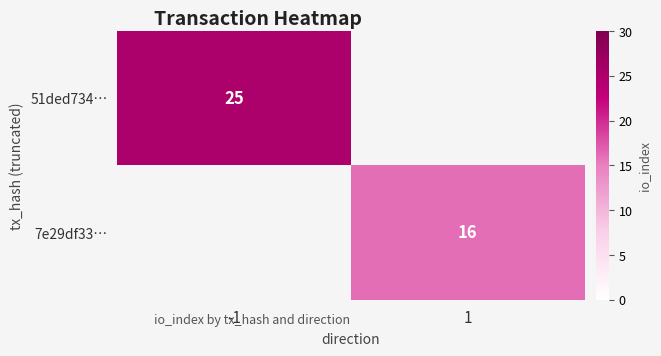

At which category does the chart reach its minimum across all series?

1